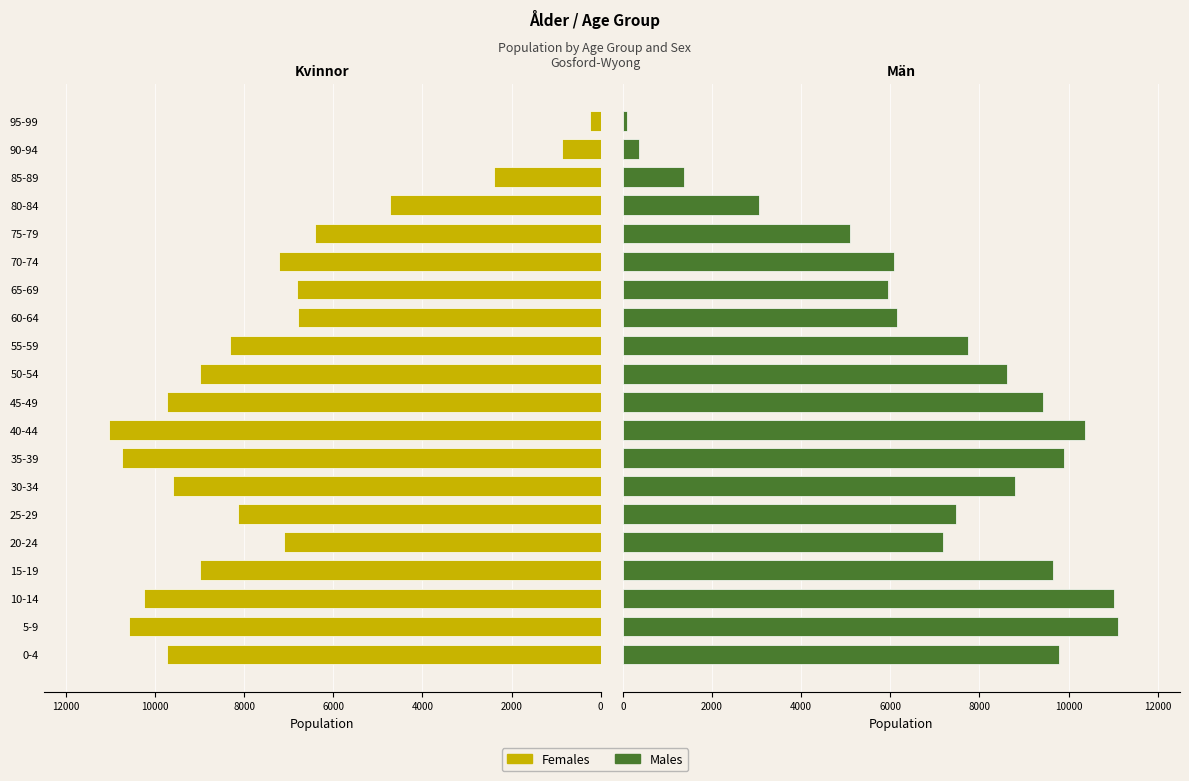

Which series changed the most between 65-69 and 80-84?

Males